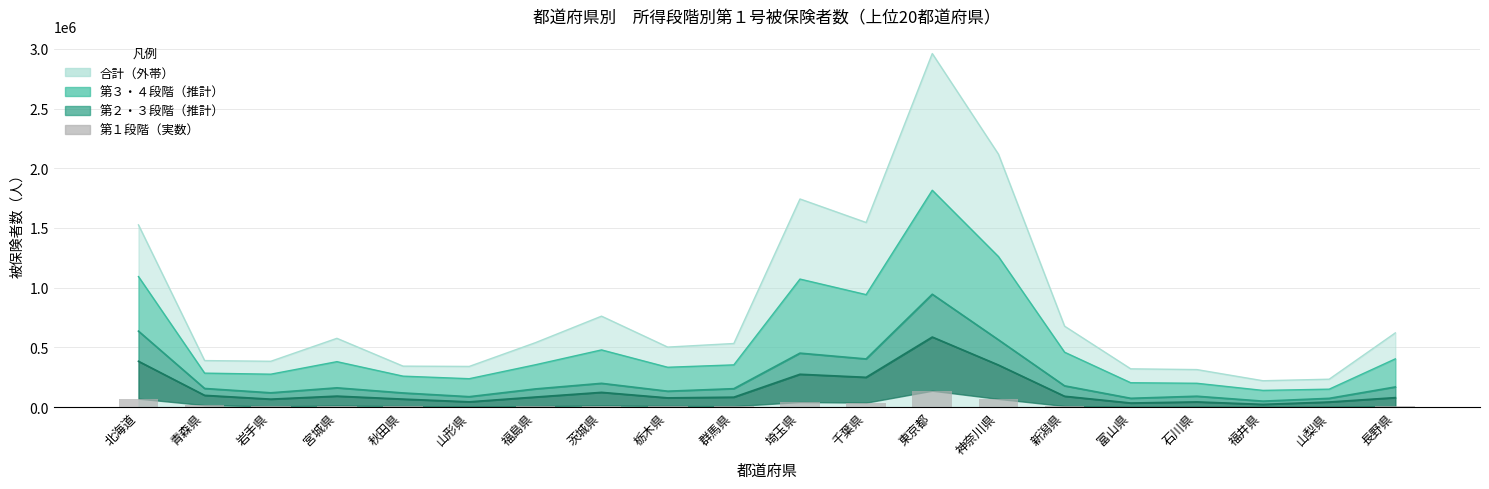

Reading left to right, list all the values displayed in this chart.

70112	16028	6368	12441	7913	3579	7816	12777	9460	7345	41936	36749	136571	68070	8552	1947	3977	2020	3377	5220